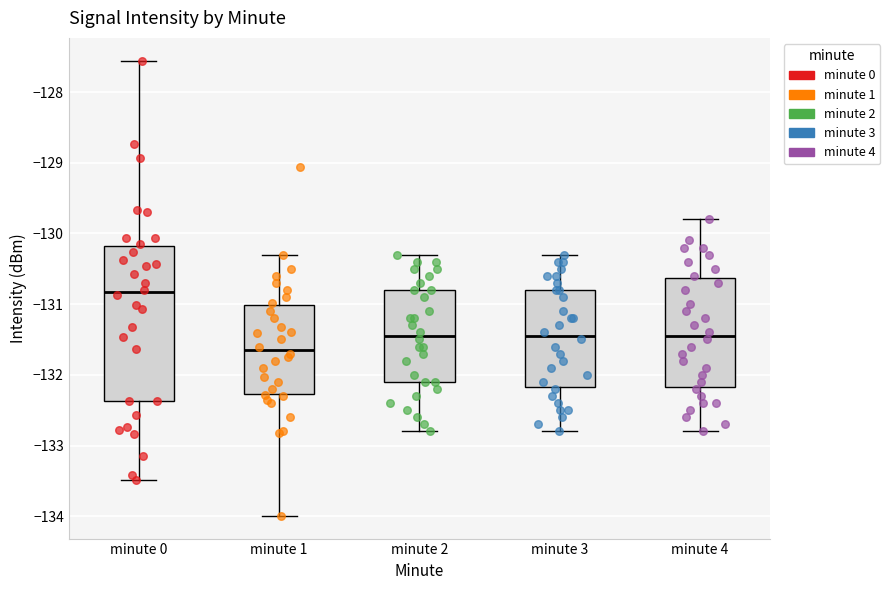

Reading left to right, transcribe this box plot: for each box, give where its median line is, the range the box spans, and where its two whiskers end, as read against the y-axis. The values are not printed on the chart, so give them approximately, as read against the axis.

minute 0: median -130.8, box -132.4 to -130.2, whiskers -133.5 to -127.6
minute 1: median -131.6, box -132.3 to -131.0, whiskers -134.0 to -130.3
minute 2: median -131.4, box -132.1 to -130.8, whiskers -132.8 to -130.3
minute 3: median -131.4, box -132.2 to -130.8, whiskers -132.8 to -130.3
minute 4: median -131.4, box -132.2 to -130.6, whiskers -132.8 to -129.8